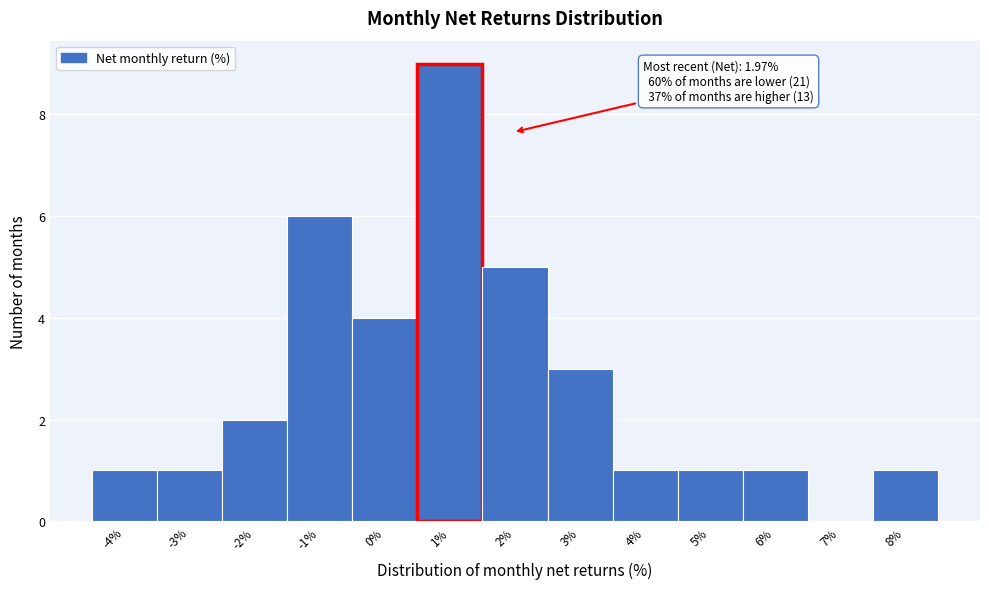

Reading left to right, transcribe all the data shown in this chart.

-4%=1	-3%=1	-2%=2	-1%=6	0%=4	1%=9	2%=5	3%=3	4%=1	5%=1	6%=1	7%=0	8%=1